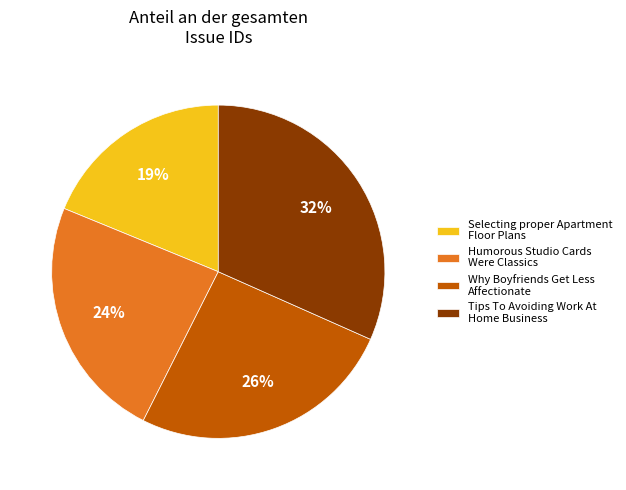

To the nearest percent, what percentage of the pie is Humorous Studio Cards Were Classics?

24%